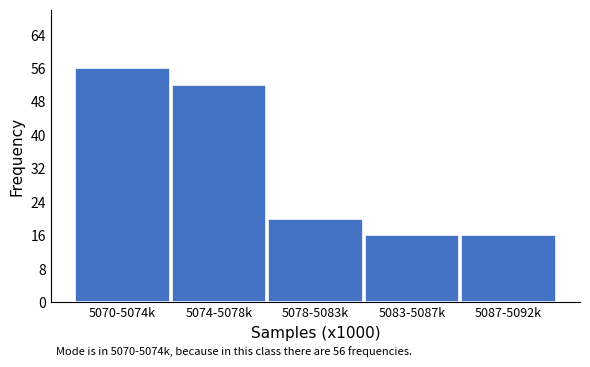

Reading left to right, list all the values displayed in this chart.

5070-5074k=56	5074-5078k=52	5078-5083k=20	5083-5087k=16	5087-5092k=16